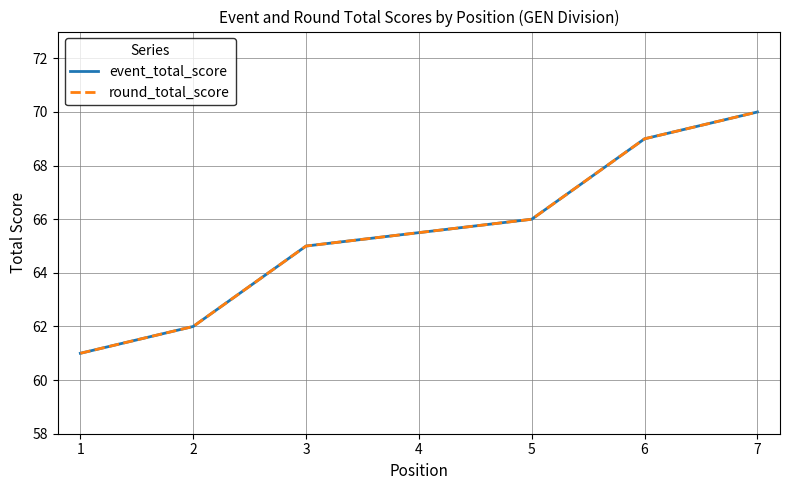

What is the value of the event_total_score point at the 7th from the left?

70